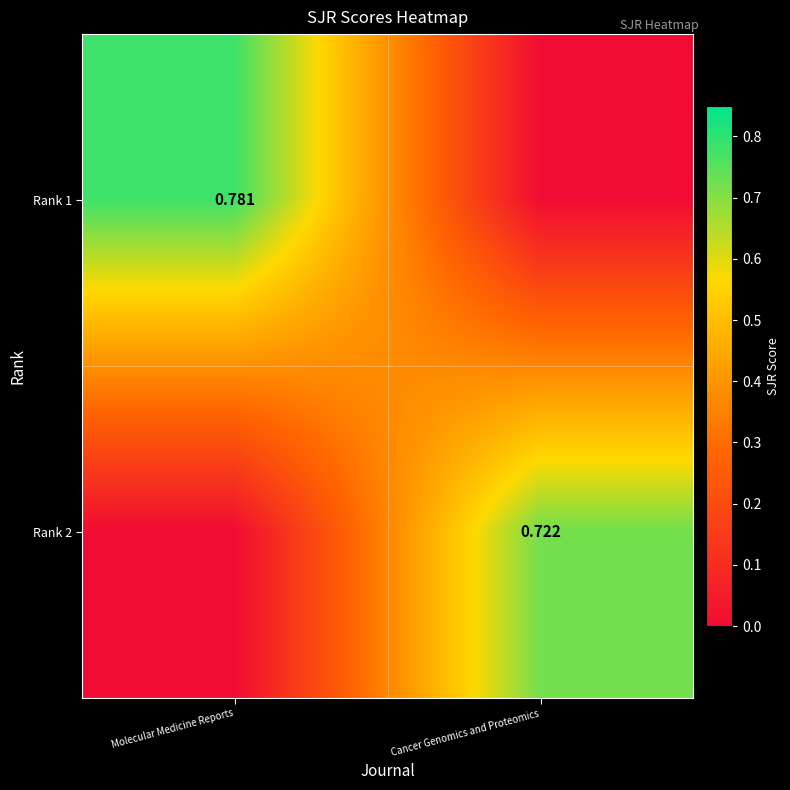

Is the value of Rank 2 at Molecular Medicine Reports greater than the value of Rank 1 at Cancer Genomics and Proteomics?

No